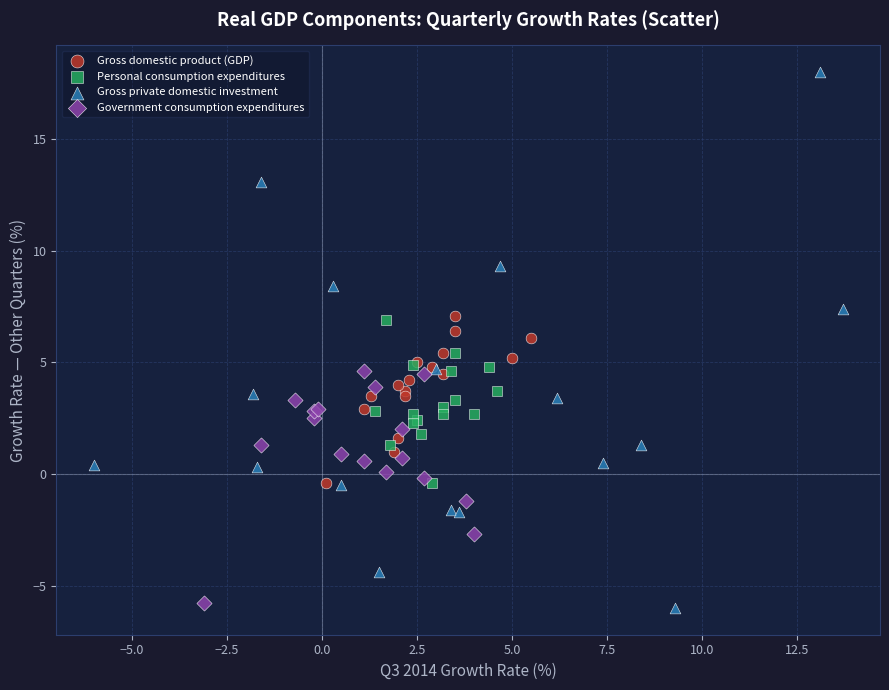

Which series contains the highest Y value?

Gross private domestic investment